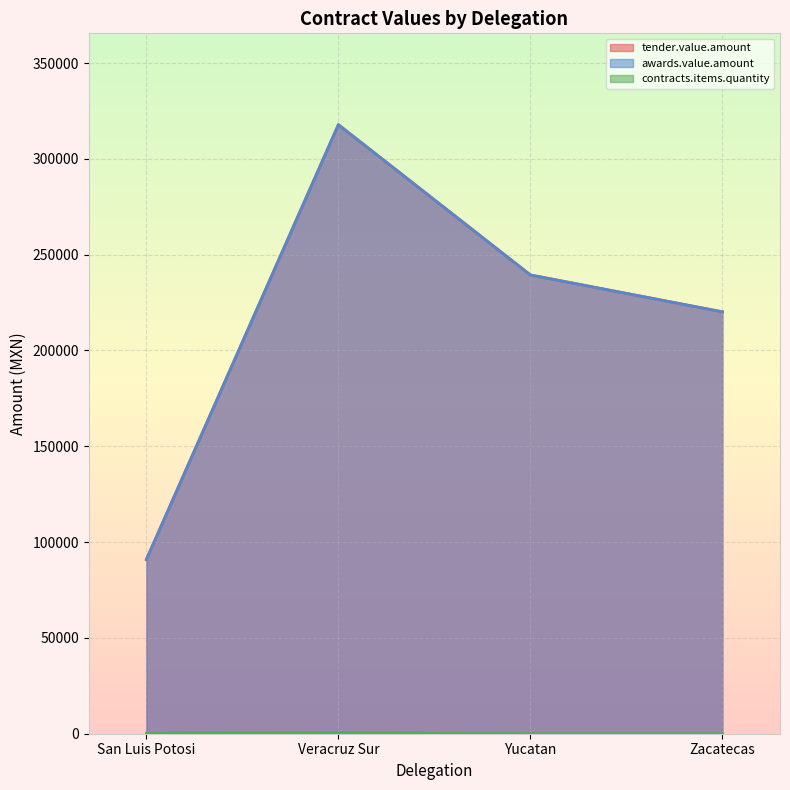

At which label is awards.value.amount closest to 204373?

Zacatecas